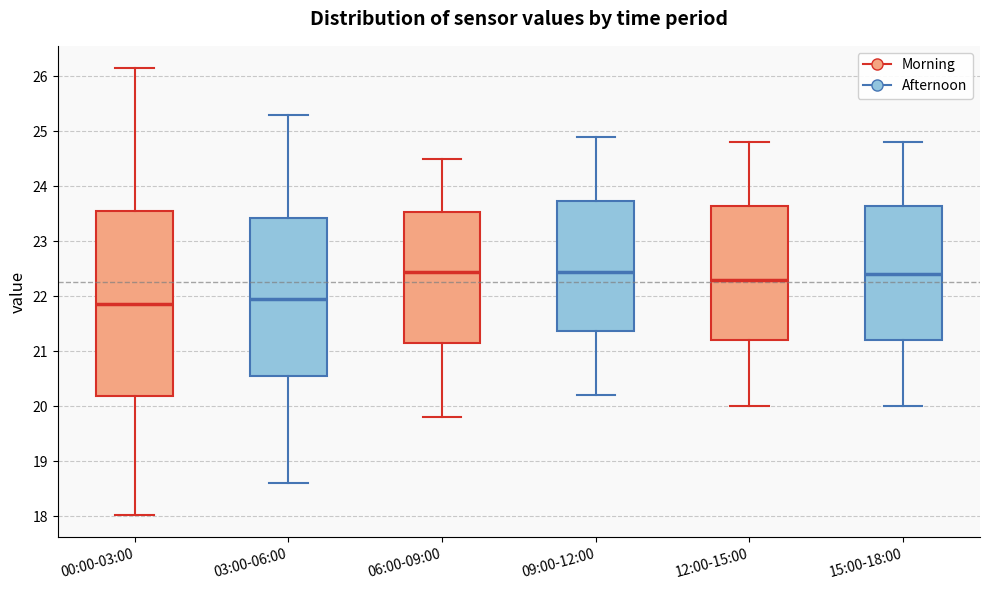

Reading left to right, read every box against the y-axis: the position of its median line, the range the box covers, and the ends of its whiskers. The values are not printed on the chart, so give them approximately, as read against the axis.

00:00-03:00: median 21.9, box 20.2 to 23.6, whiskers 18.0 to 26.2
03:00-06:00: median 22.0, box 20.6 to 23.4, whiskers 18.6 to 25.3
06:00-09:00: median 22.5, box 21.2 to 23.5, whiskers 19.8 to 24.5
09:00-12:00: median 22.5, box 21.4 to 23.7, whiskers 20.2 to 24.9
12:00-15:00: median 22.3, box 21.2 to 23.7, whiskers 20.0 to 24.8
15:00-18:00: median 22.4, box 21.2 to 23.7, whiskers 20.0 to 24.8